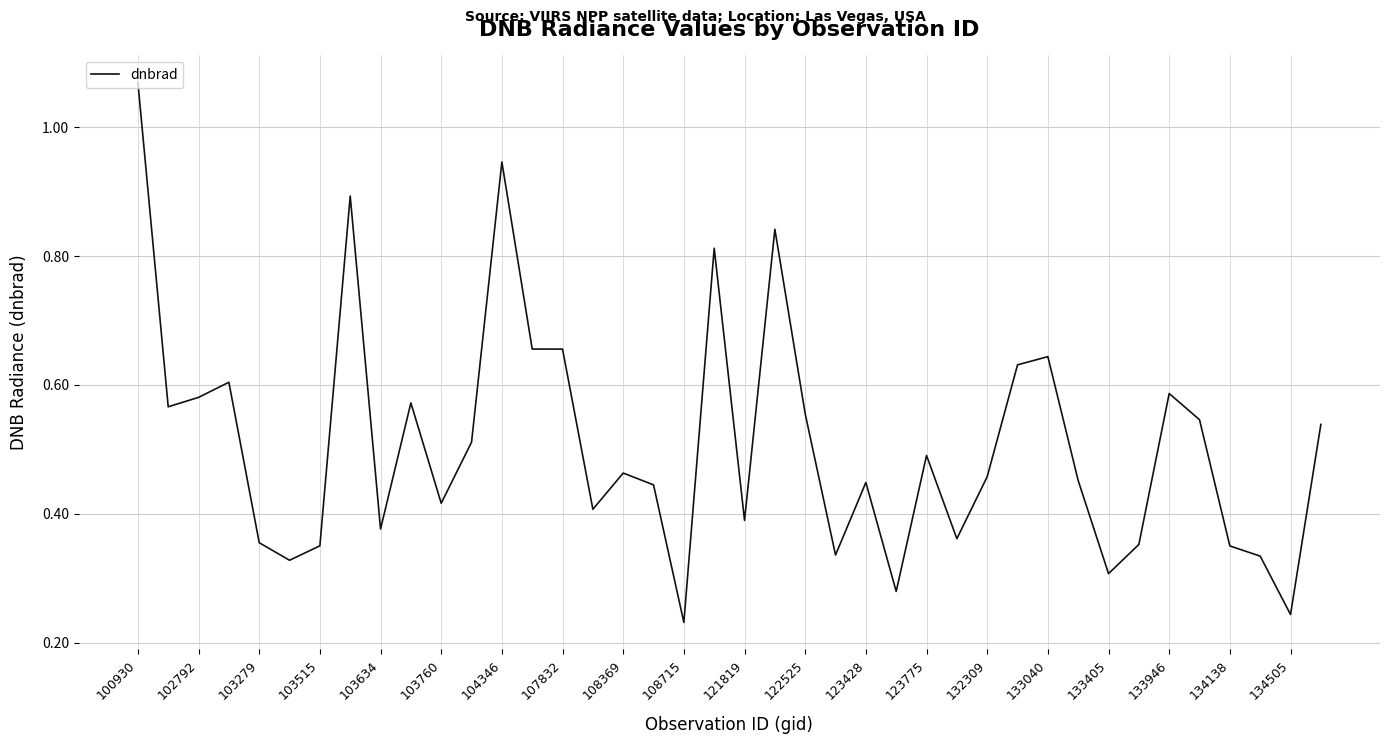

The value at 103760 is 0.6. True or false?

False